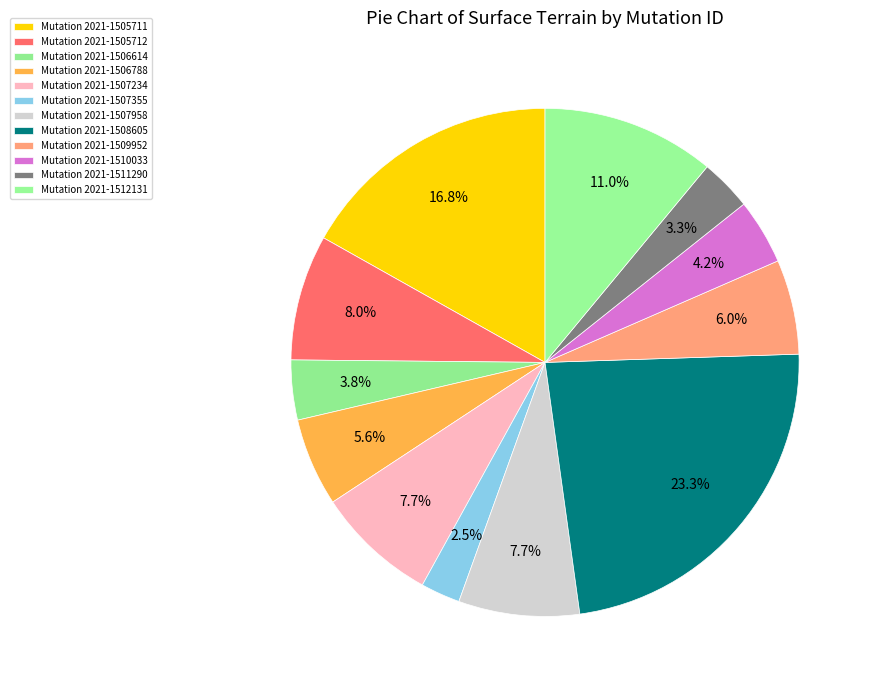

How many slices are in this pie chart?

12